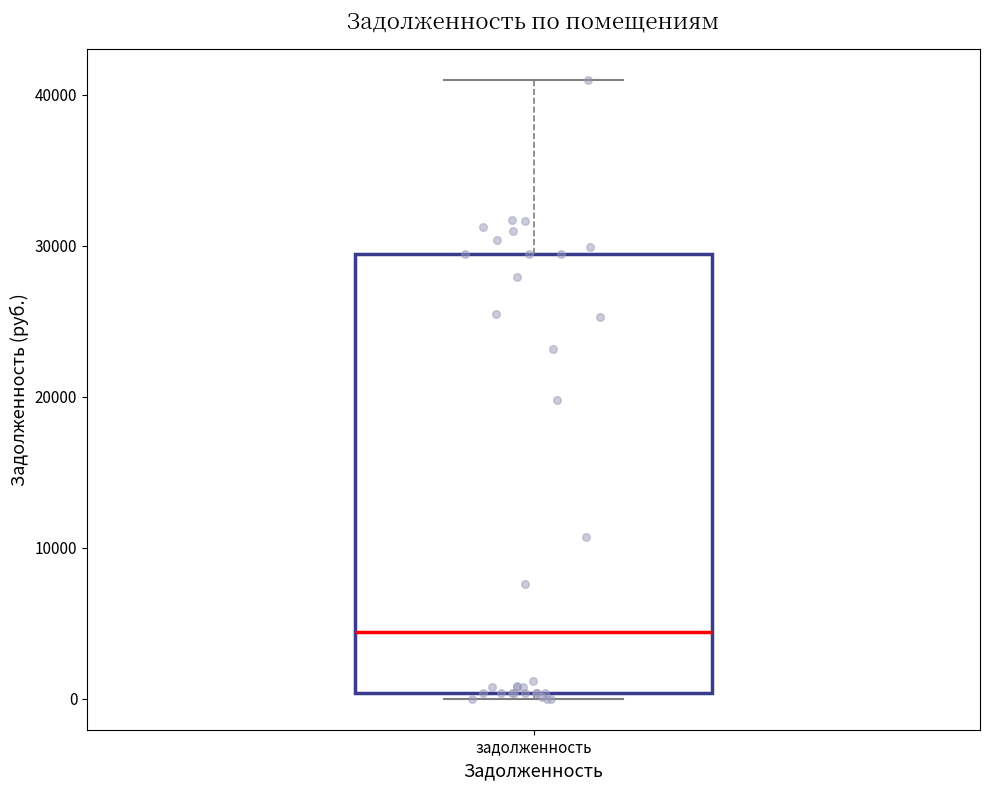

Where does the upper whisker of the box for задолженность end on the y-axis? The values are not printed on the chart, so give them approximately, as read against the axis.

41000